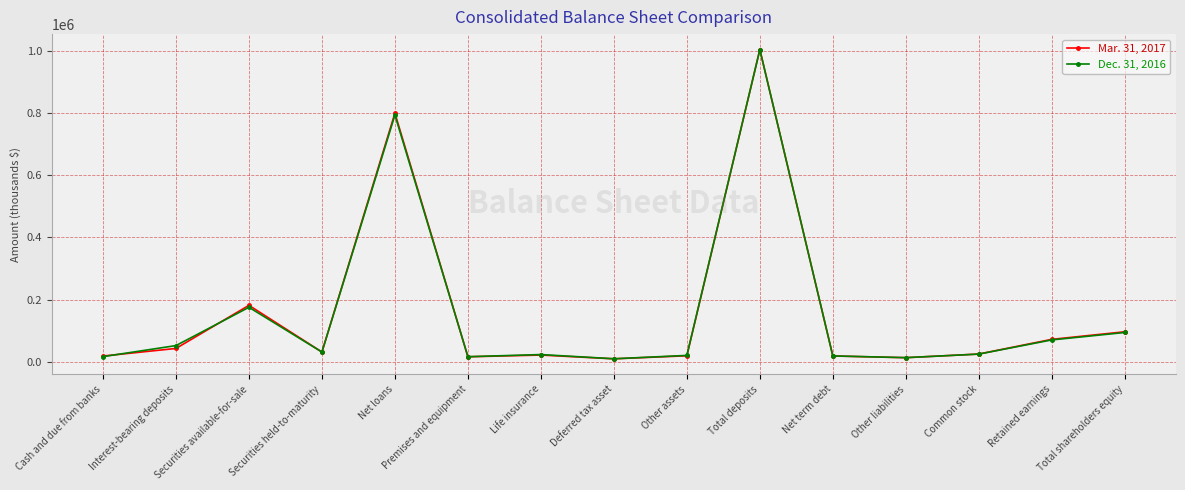

How many data points in Dec. 31, 2016 are less than 24547?

7